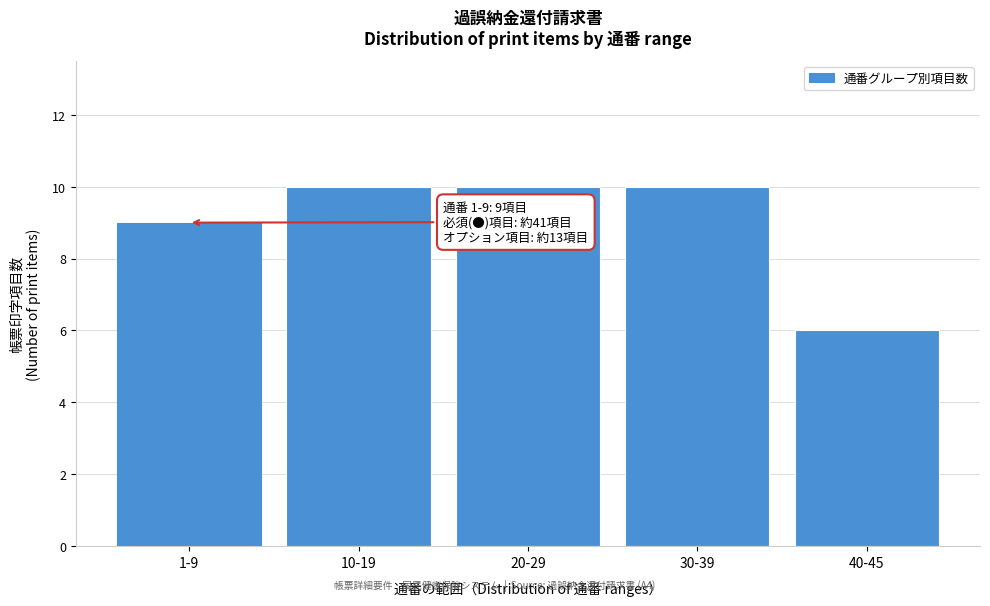

Reading left to right, transcribe all the data shown in this chart.

1-9=9	10-19=10	20-29=10	30-39=10	40-45=6